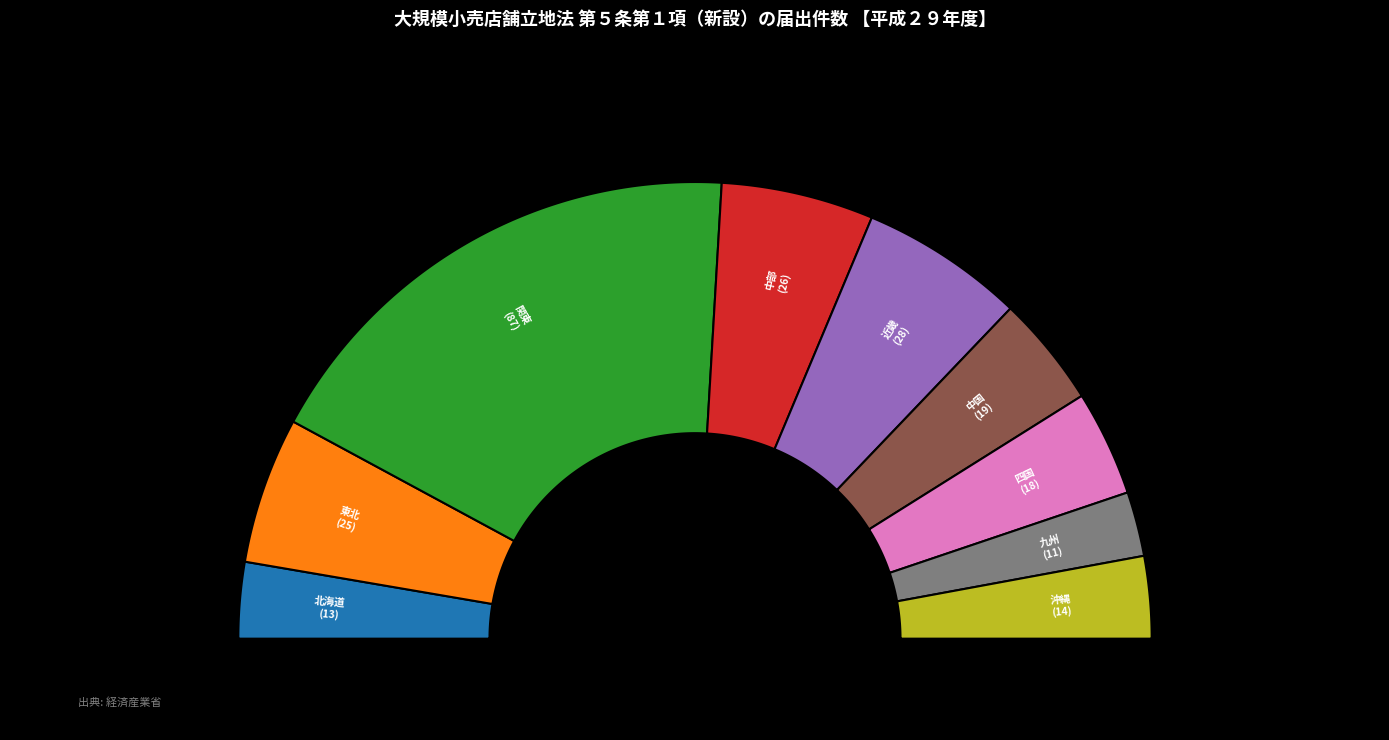

Does 東北 account for over 50% of the chart?

No